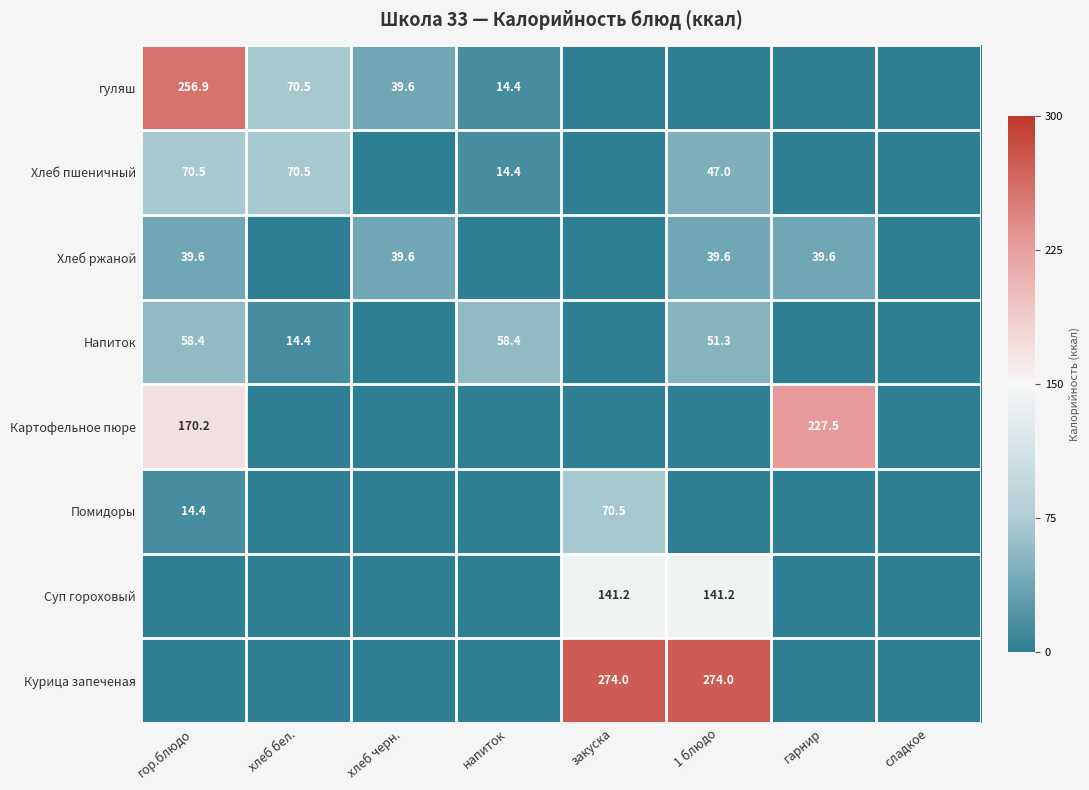

What is the minimum value shown in the chart?

-1.0